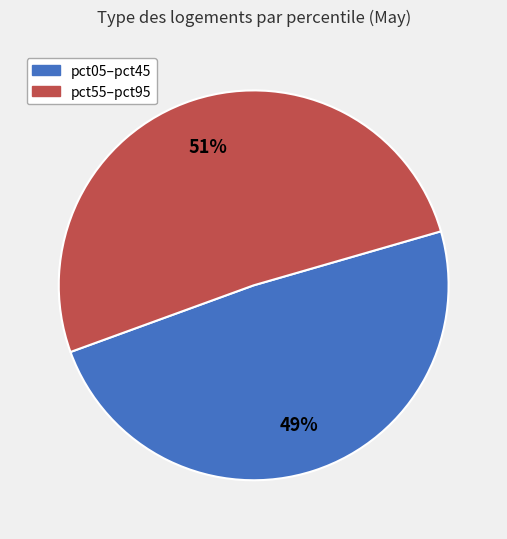

Is there any slice that represents more than half of the pie?

Yes